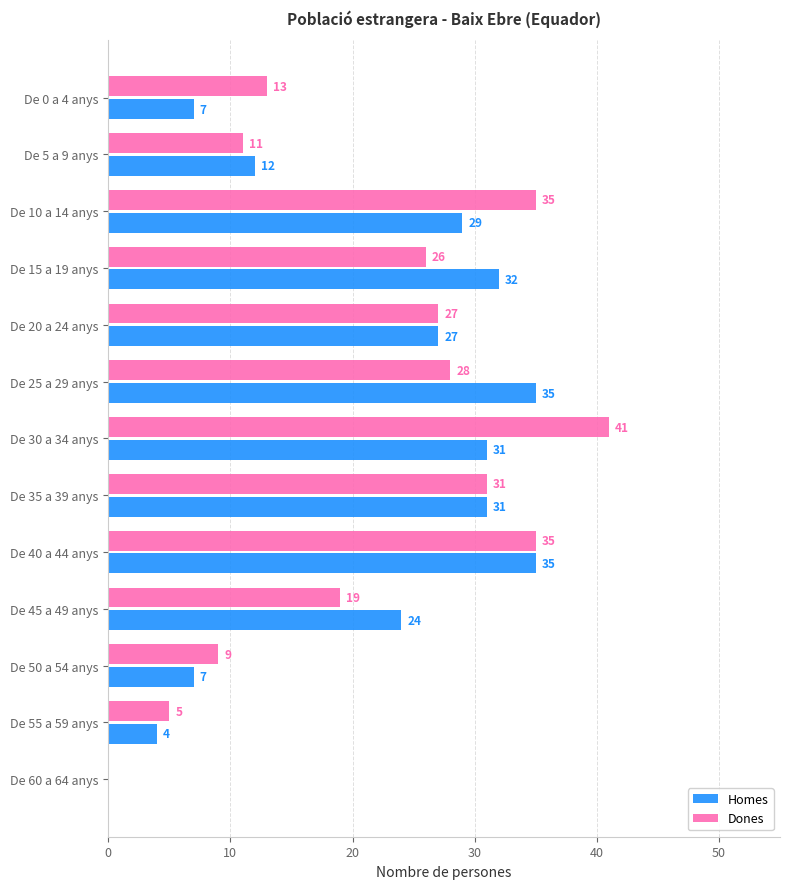

True or false: Dones has a value of 41 at De 35 a 39 anys.

False